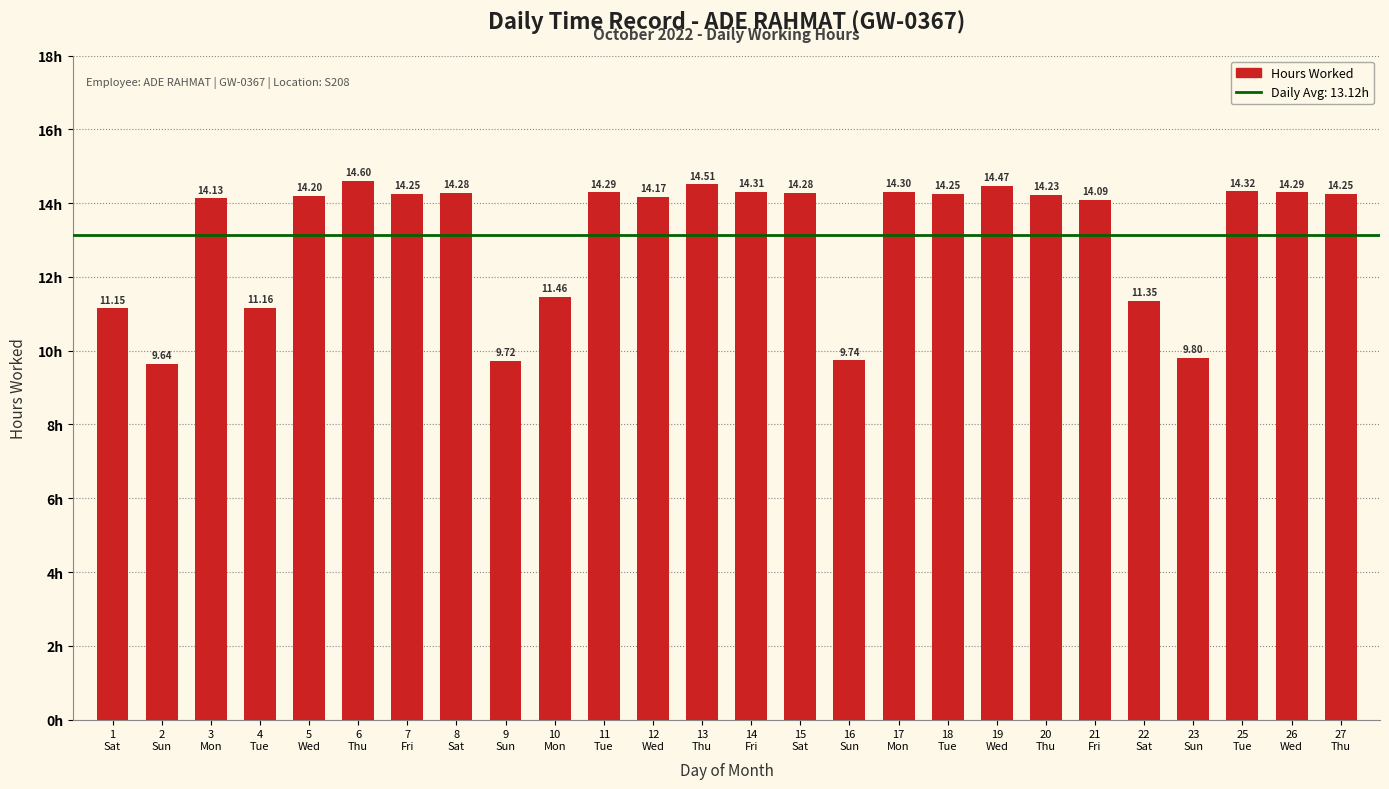

Which has a higher value, 8
Sat or 2
Sun?

8
Sat